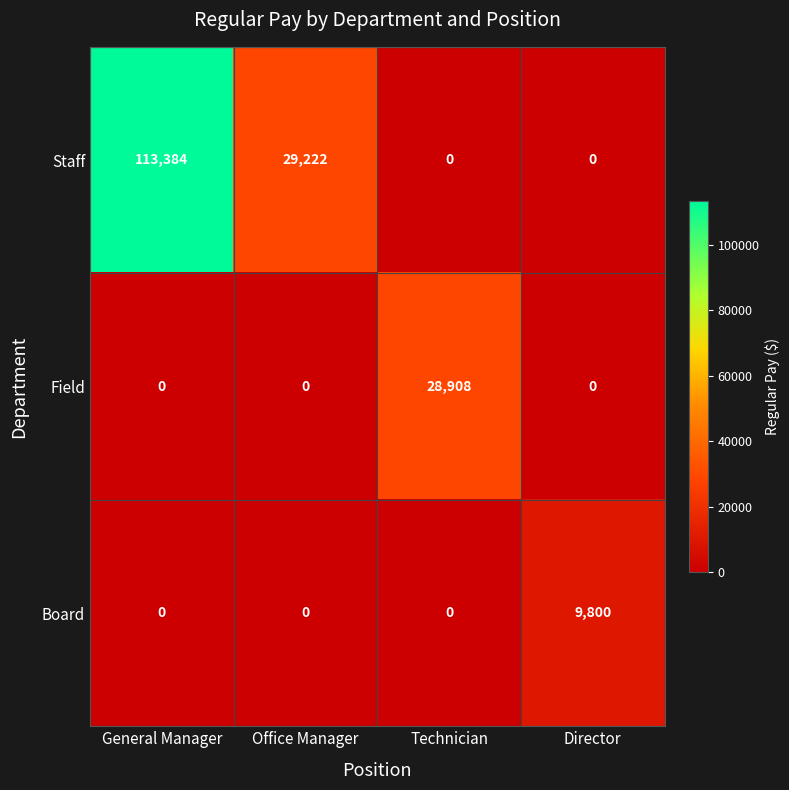

What is the sum of all Field values?

28908